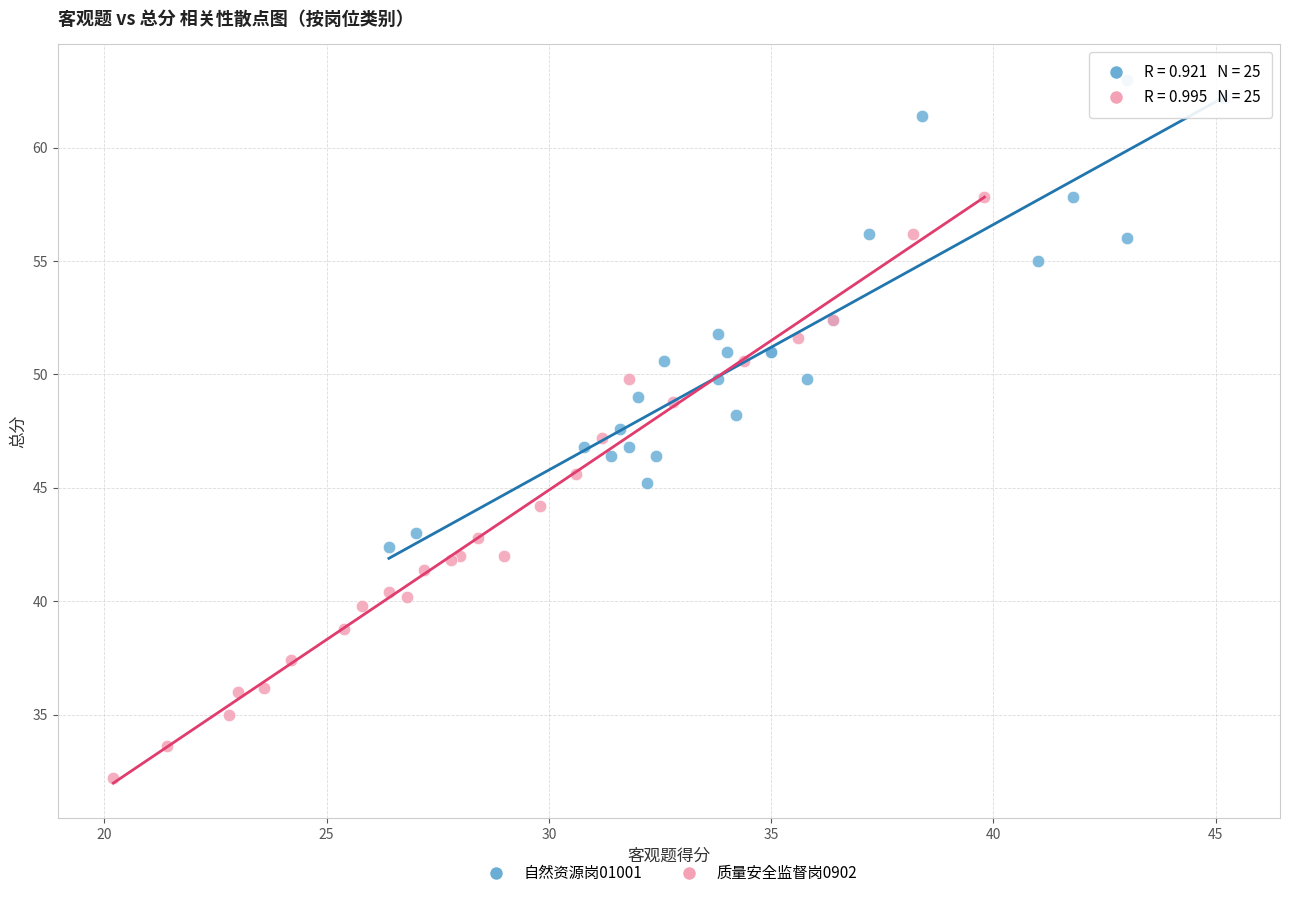

Which series contains the highest Y value?

自然资源岗01001